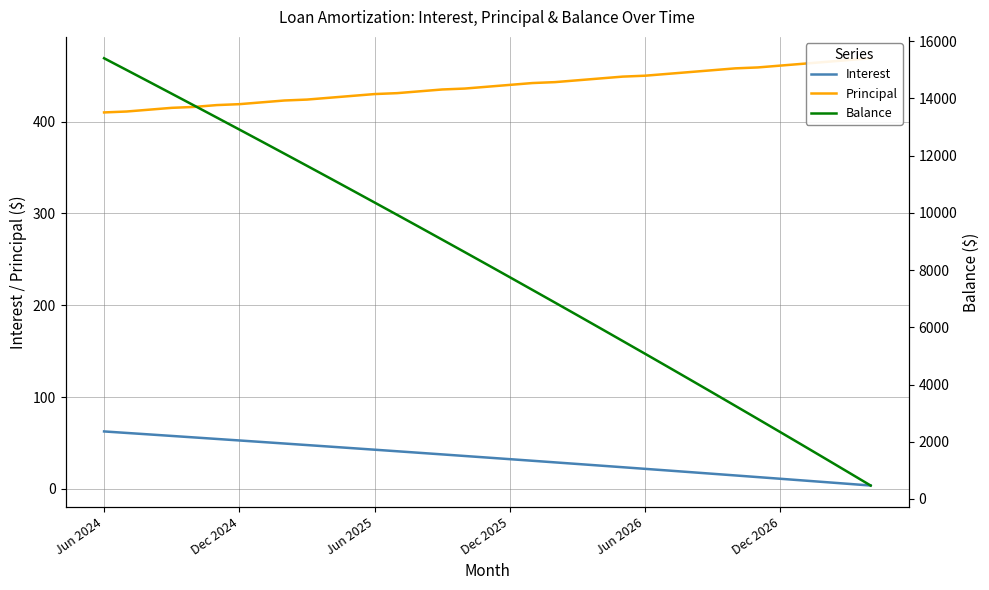

At which category does the chart reach its minimum across all series?

34